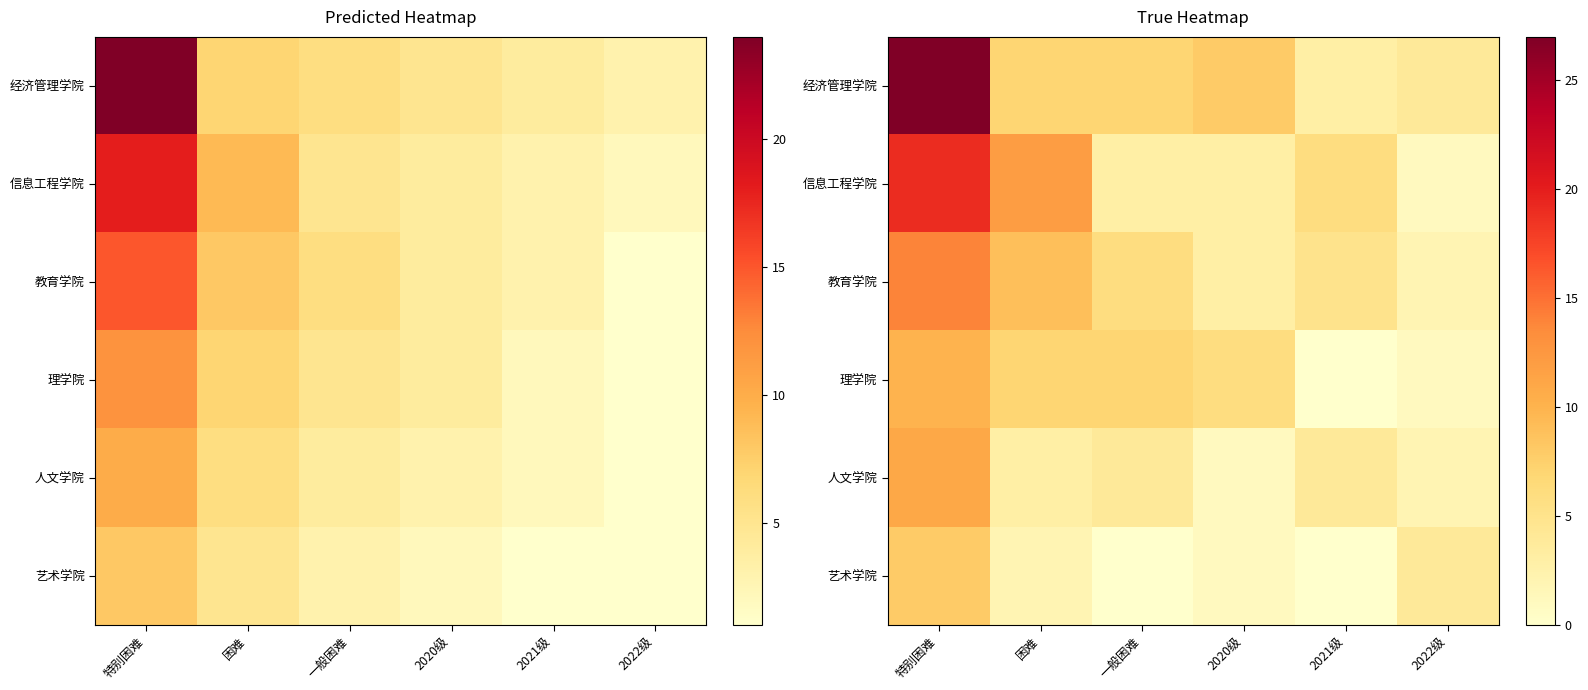

At how many categories does at least one series exceed 8?

2